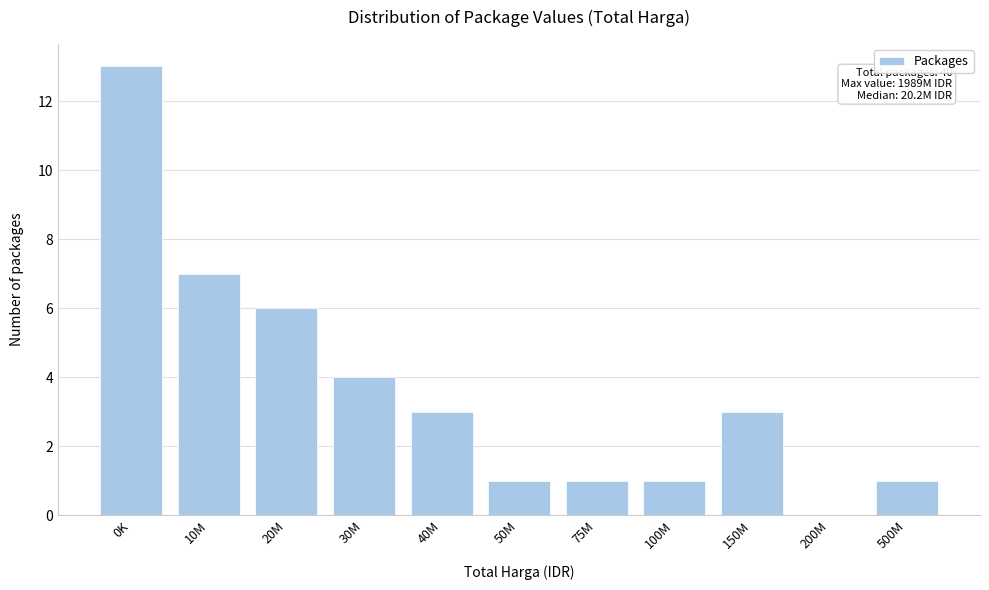

Reading left to right, what are all the values shown in this chart?

0K=13	10M=7	20M=6	30M=4	40M=3	50M=1	75M=1	100M=1	150M=3	200M=0	500M=1